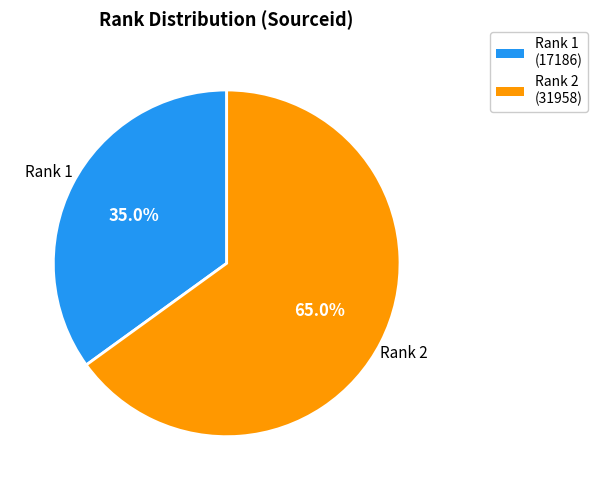

Is there any slice that represents more than half of the pie?

Yes